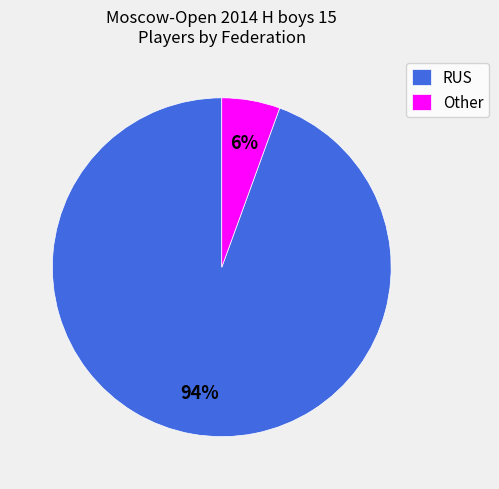

How many slices are in this pie chart?

2